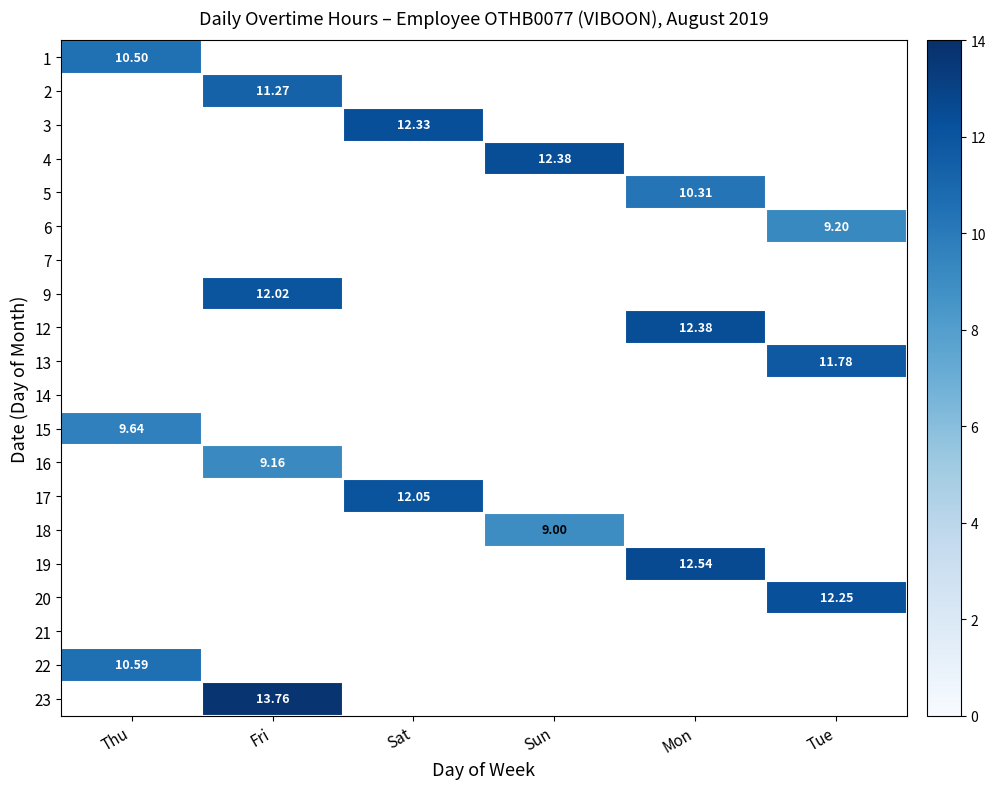

Which category has the lowest value across all series?

Sun